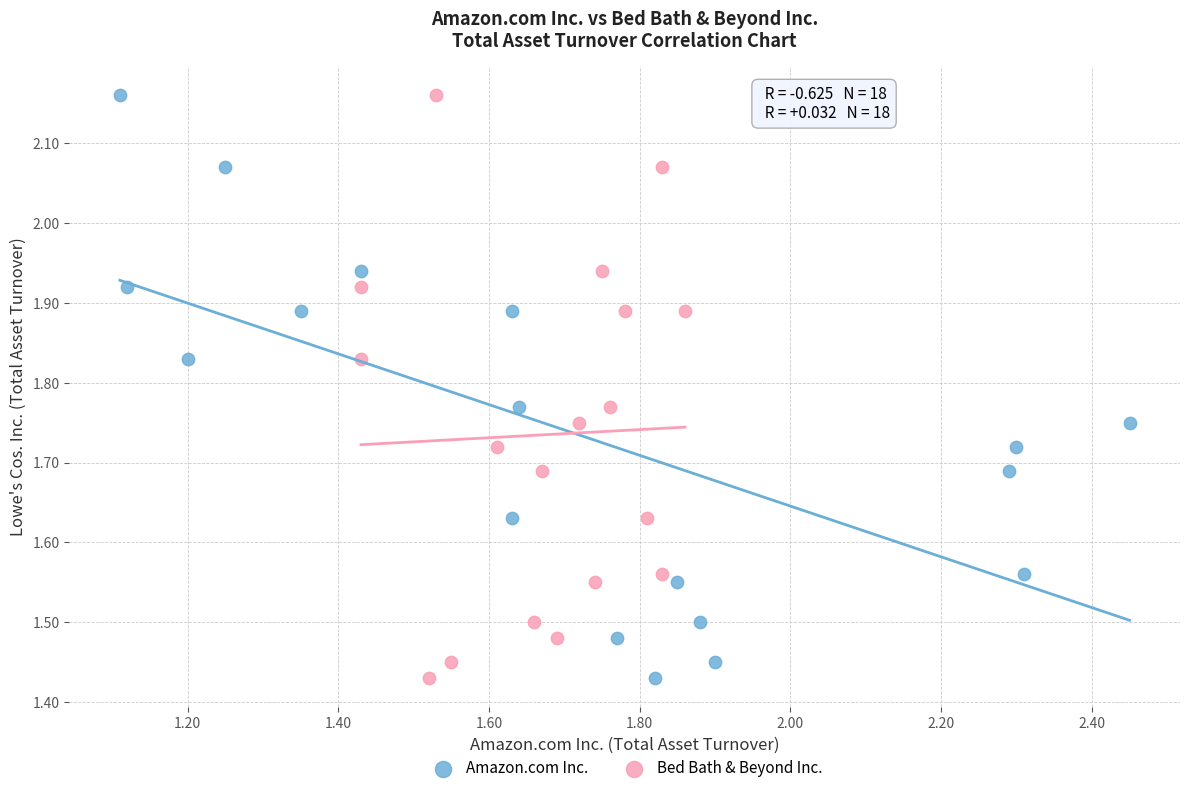

What are all the series names shown in the legend?

Amazon.com Inc., Bed Bath & Beyond Inc.